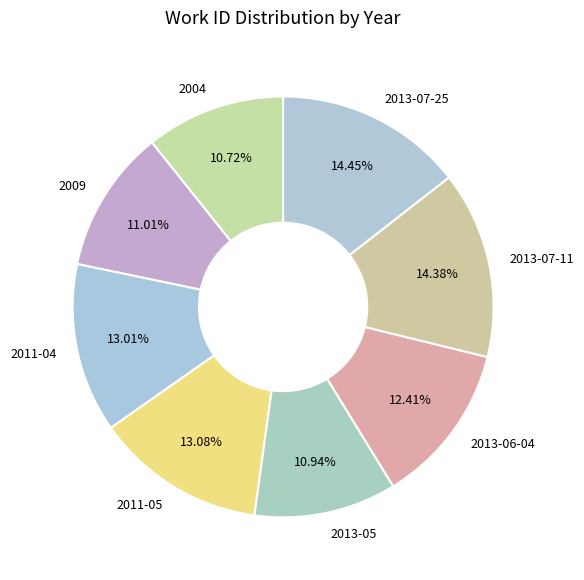

How many segments does this pie chart have?

8